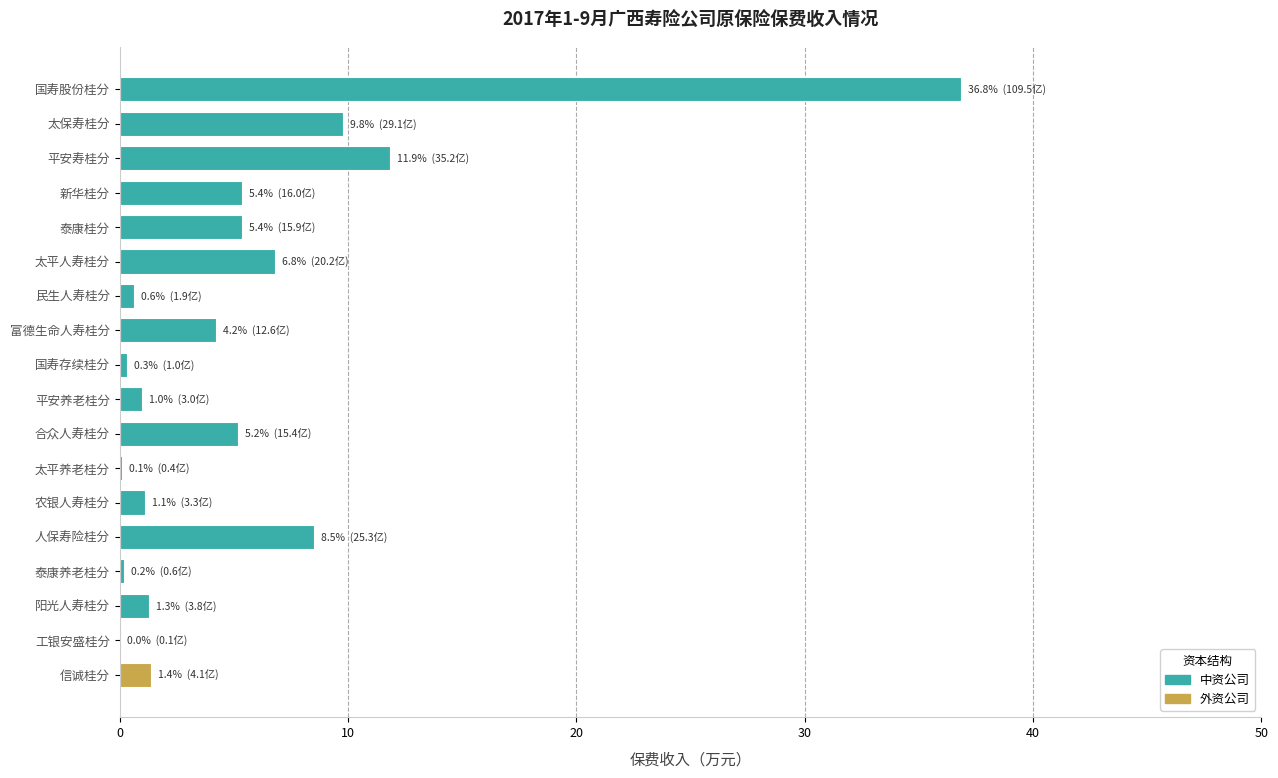

What is the maximum value shown in the chart?

36.8